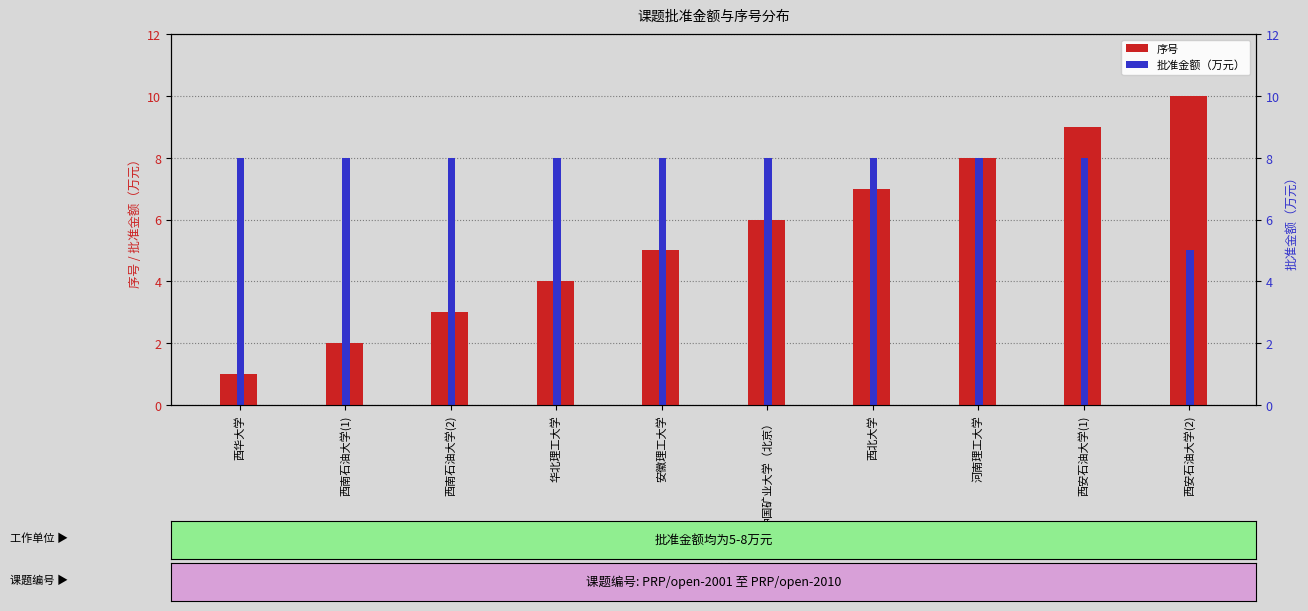

What is the difference between the 批准金额（万元） values at 西安石油大学(2) and 华北理工大学?

3